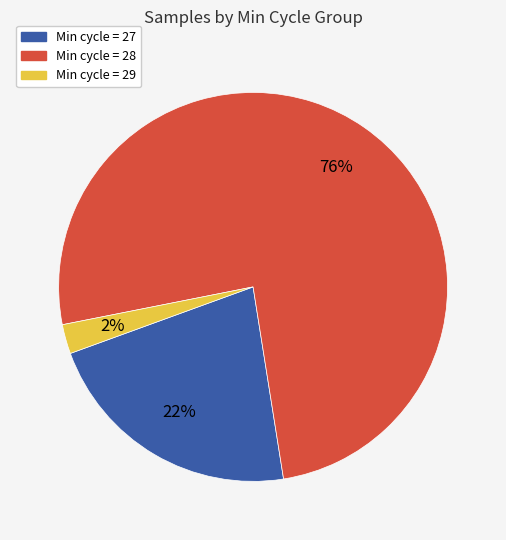

Does any single category account for the majority?

Yes